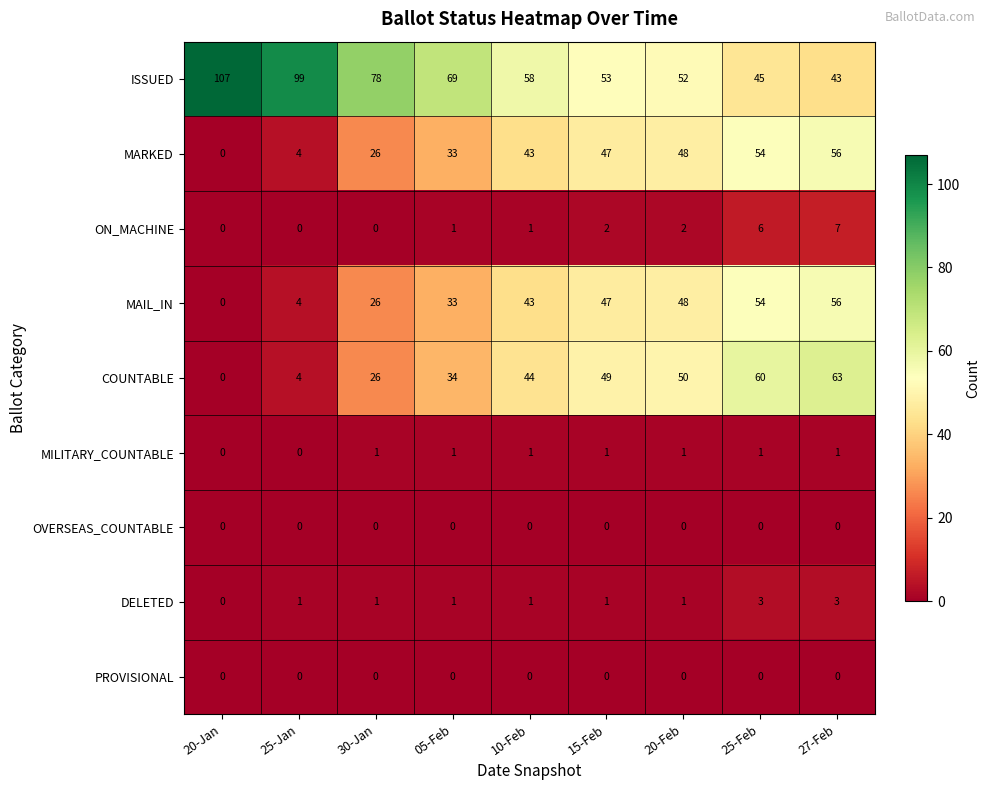

How many data points in MARKED are less than 43?

4